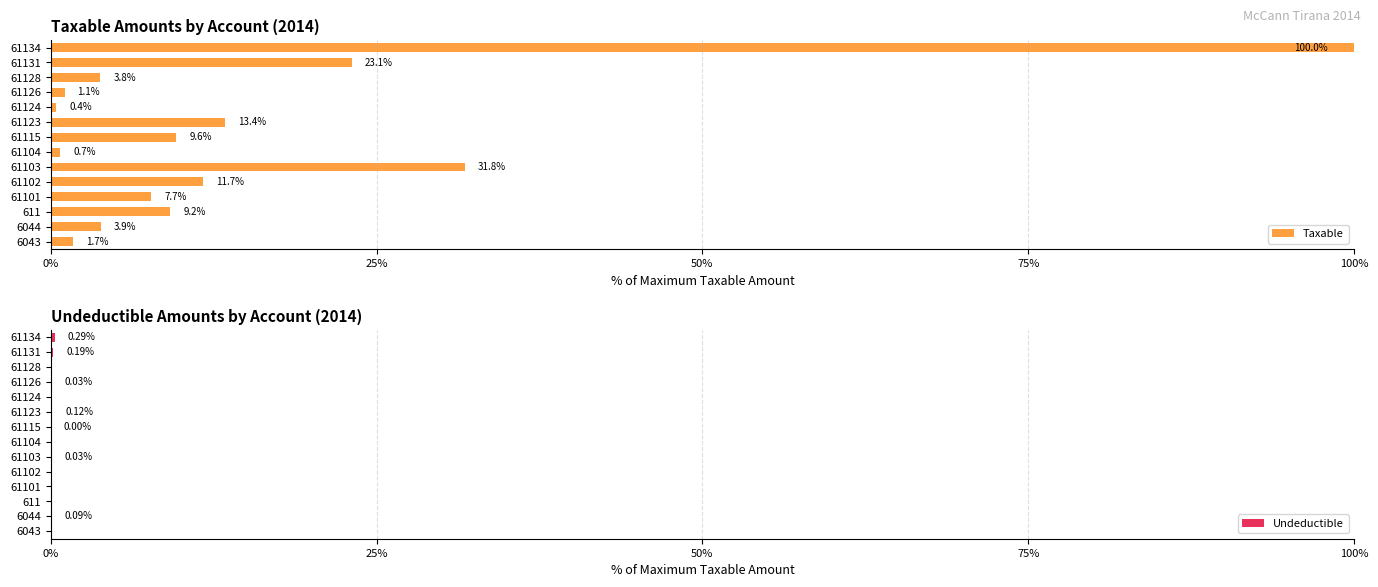

The Taxable series shows 7.7 at 61101. True or false?

True